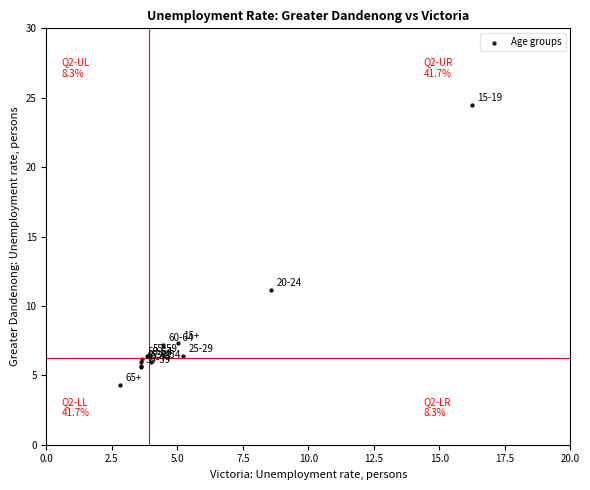

What Y value in the scatter plot is closest to 14?

11.1